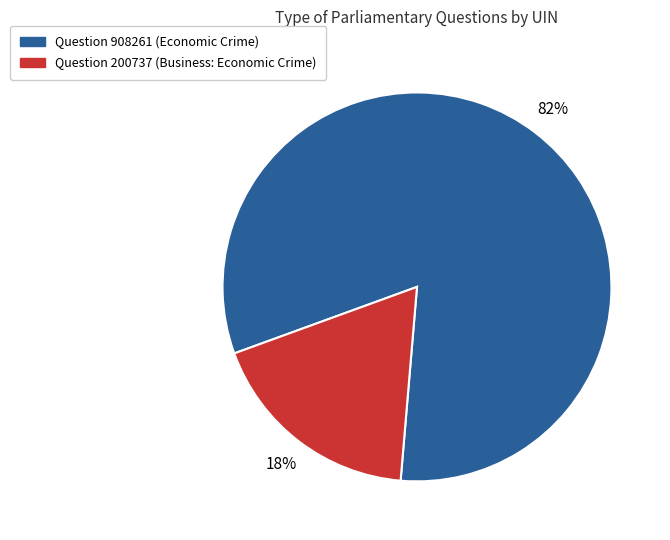

What is the largest slice in the pie chart?

Question 908261 (Economic Crime)